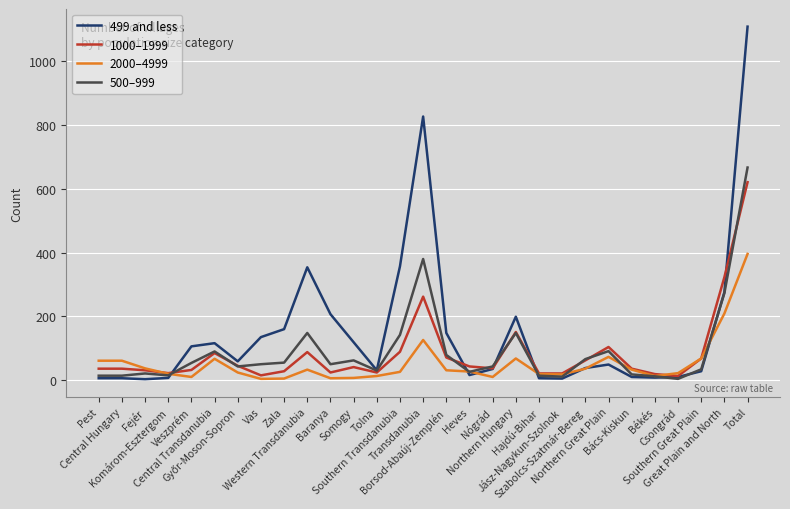

Which series has the widest spread of values?

499 and less